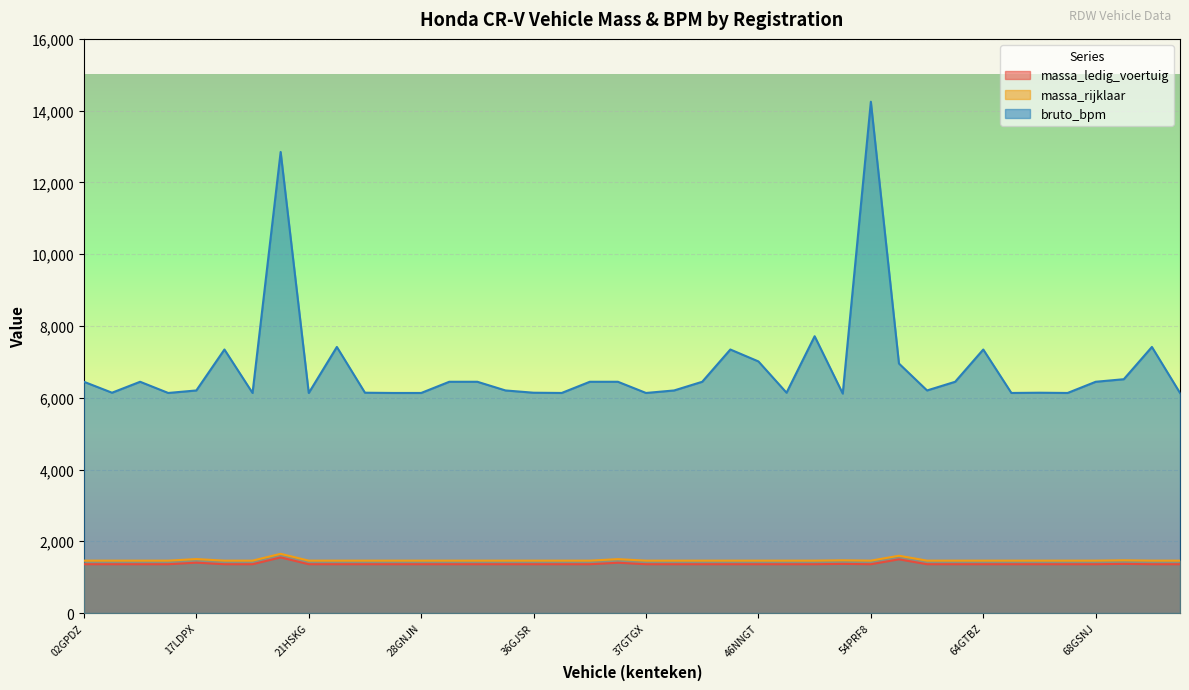

What is the maximum value shown in the chart?

14249